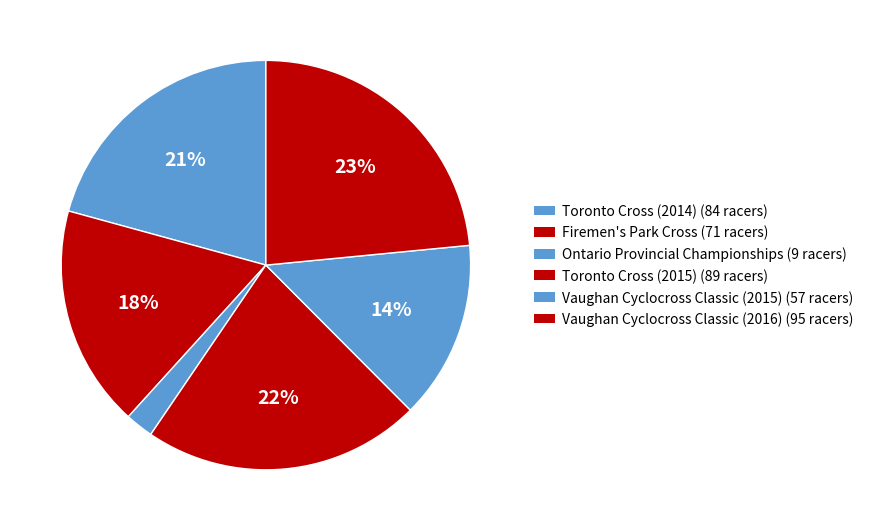

Between Ontario Provincial Championships and Firemen's Park Cross, which is larger?

Firemen's Park Cross